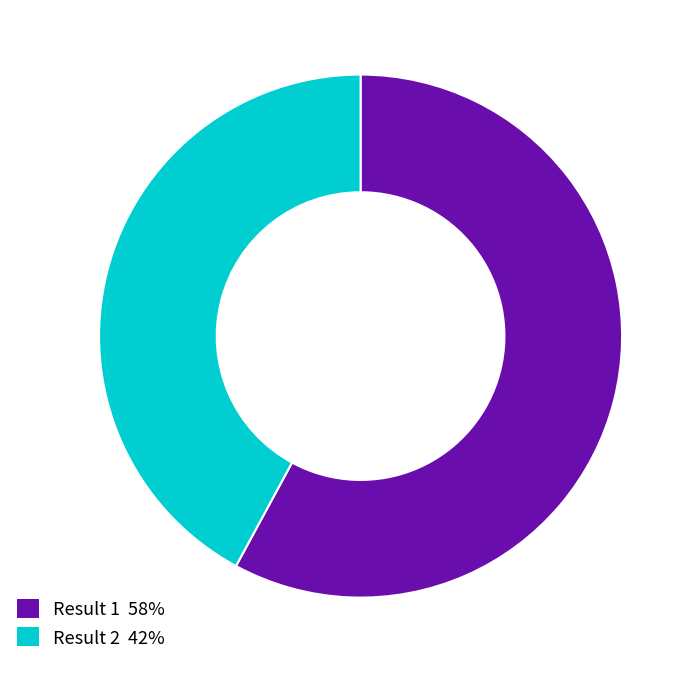

Is it true that Result 1 is 58% of the pie?

True